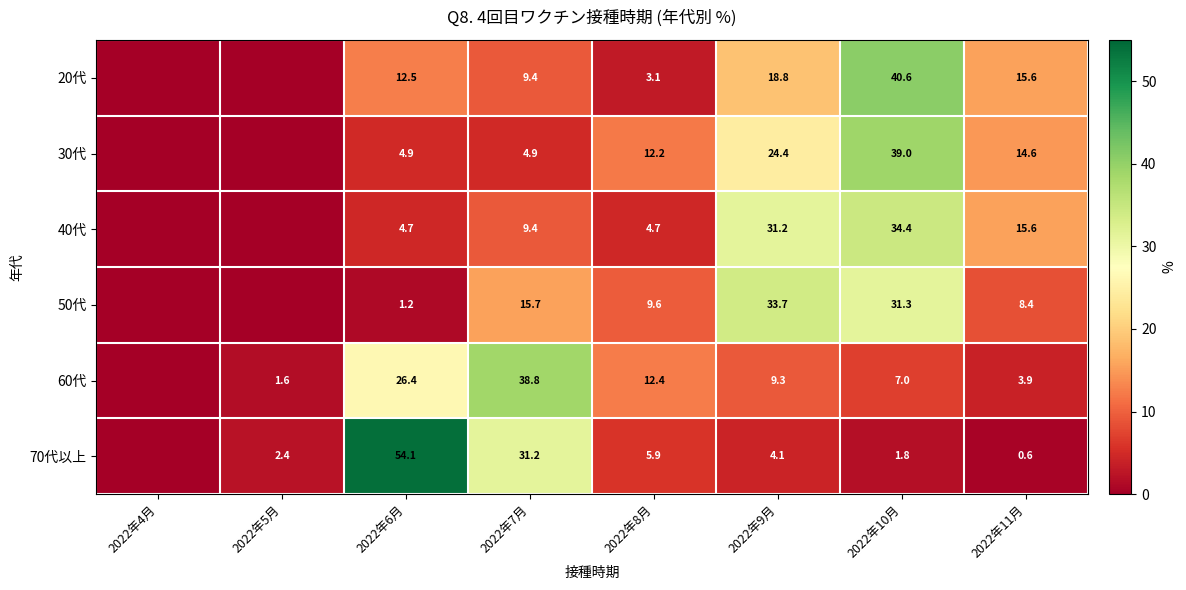

At 2022年10月, list the series in order from largest to smallest.

20代, 30代, 40代, 50代, 60代, 70代以上